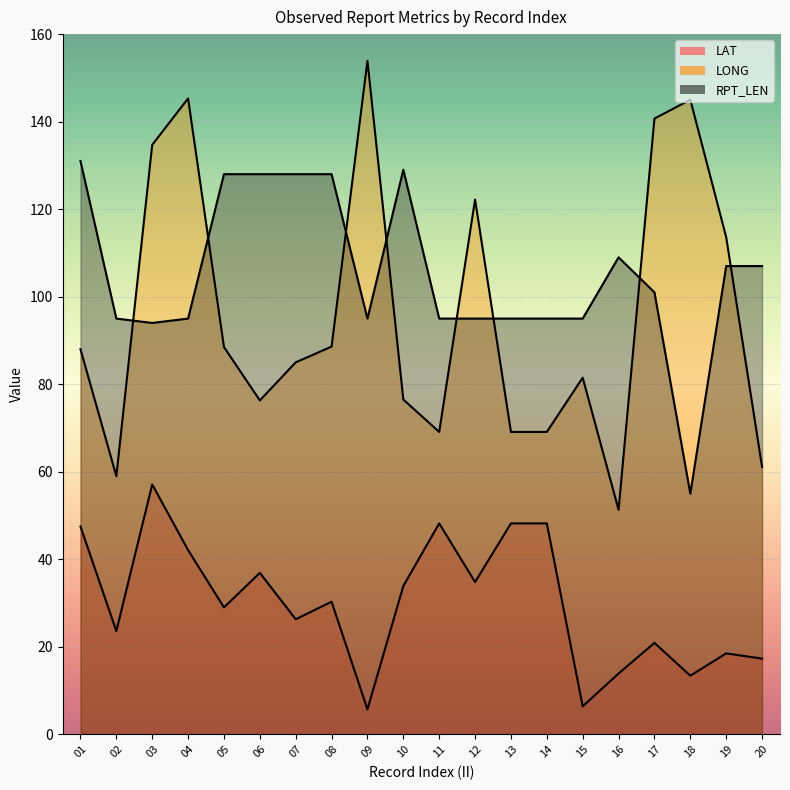

At 20, list the series in order from largest to smallest.

RPT_LEN, LONG, LAT